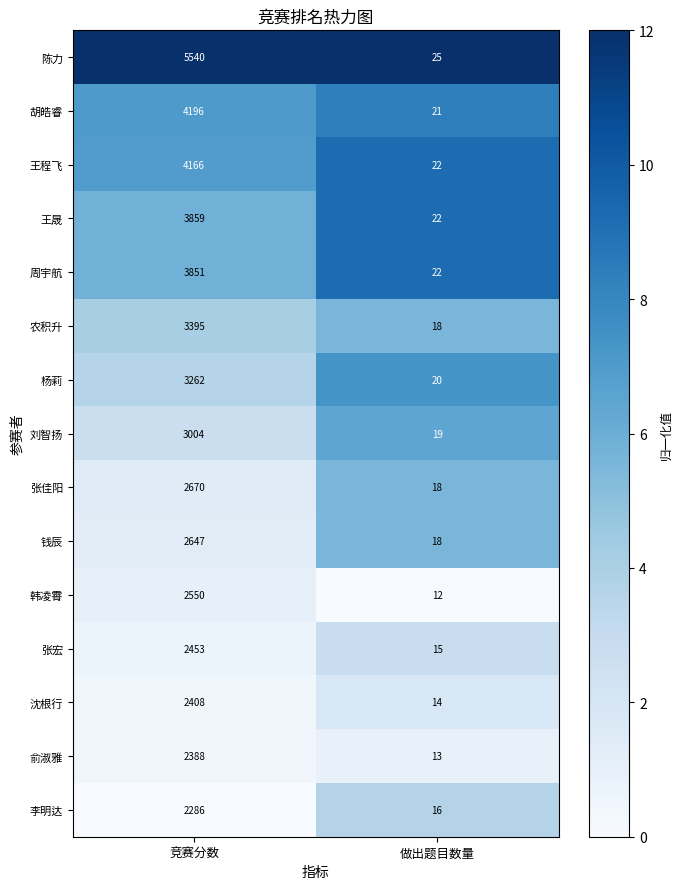

True or false: 李明达 has a value of 2286 at 竞赛分数.

True